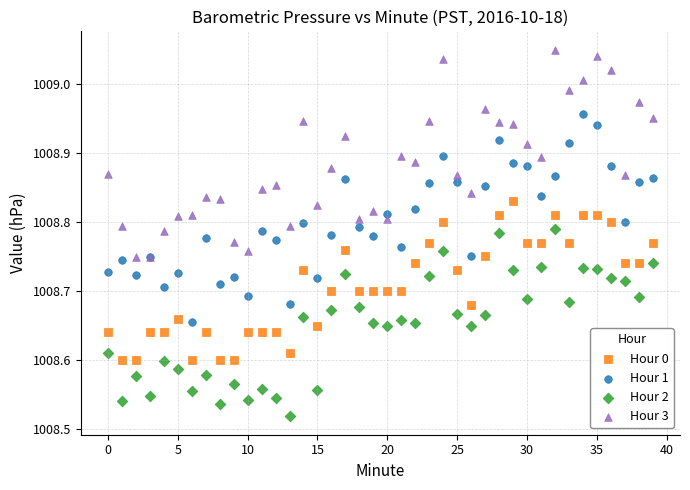

Which series contains the lowest Y value?

Hour 2